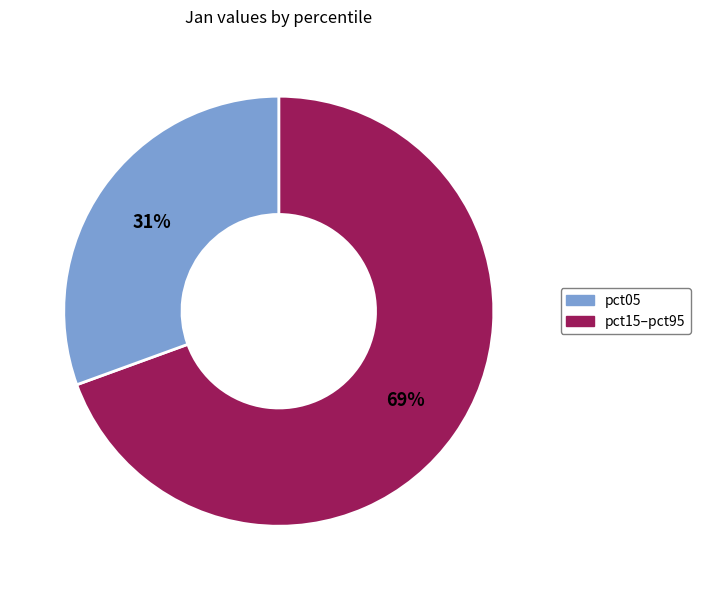

Is there any slice that represents more than half of the pie?

Yes